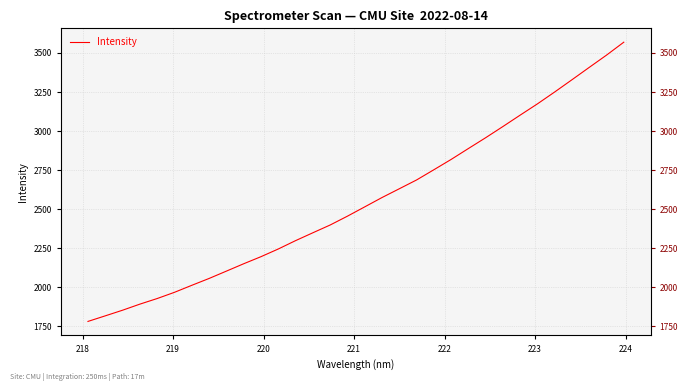

Reading left to right, what are all the values shown in this chart?

1781.8	1817.4	1853.5	1892.4	1928.2	1968.0	2012.8	2056.7	2103.5	2150.7	2196.0	2245.2	2298.6	2348.9	2398.6	2455.1	2514.6	2574.3	2630.5	2686.8	2752.1	2818.1	2888.0	2957.1	3028.9	3101.9	3174.0	3250.1	3328.3	3407.4	3485.7	3568.4